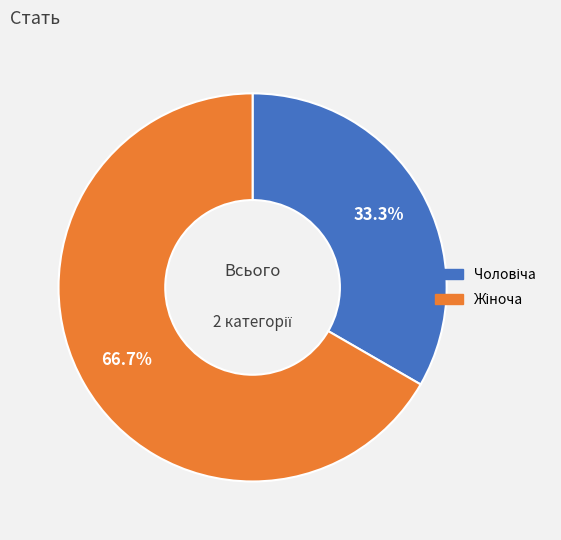

Is there a majority slice in this chart?

Yes